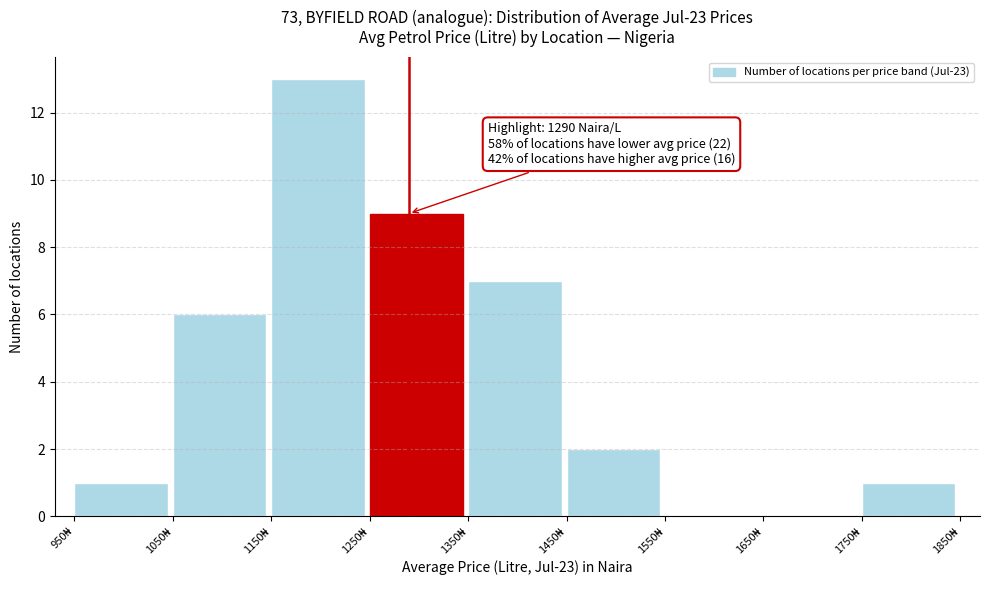

Over which range of the x-axis is the bar tallest?

1150 to 1250